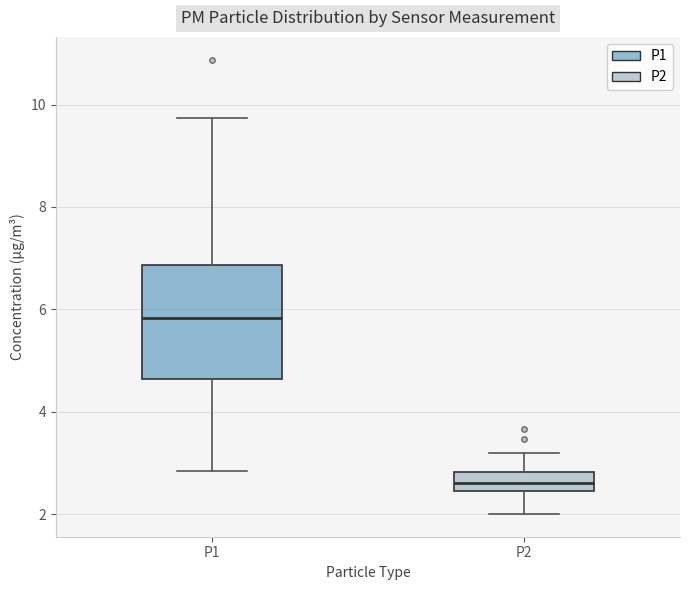

Reading left to right, transcribe this box plot: for each box, give where its median line is, the range the box spans, and where its two whiskers end, as read against the y-axis. The values are not printed on the chart, so give them approximately, as read against the axis.

P1: median 5.8, box 4.6 to 6.8, whiskers 2.8 to 9.8
P2: median 2.6, box 2.4 to 2.8, whiskers 2.0 to 3.2